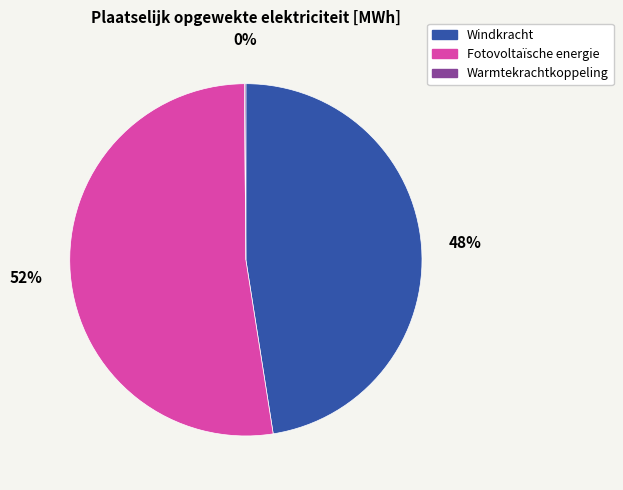

Is it true that Fotovoltaïsche energie is 61% of the pie?

False